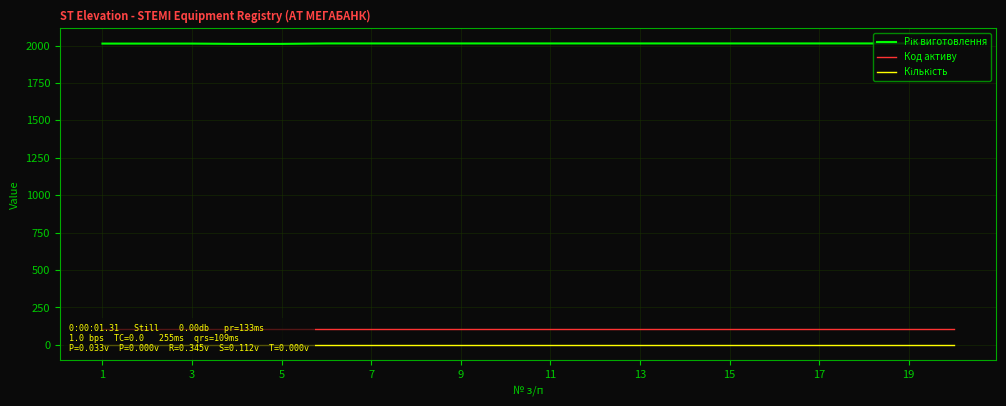

Rank the series by their maximum value, from highest to lowest.

Рік виготовлення, Код активу, Кількість